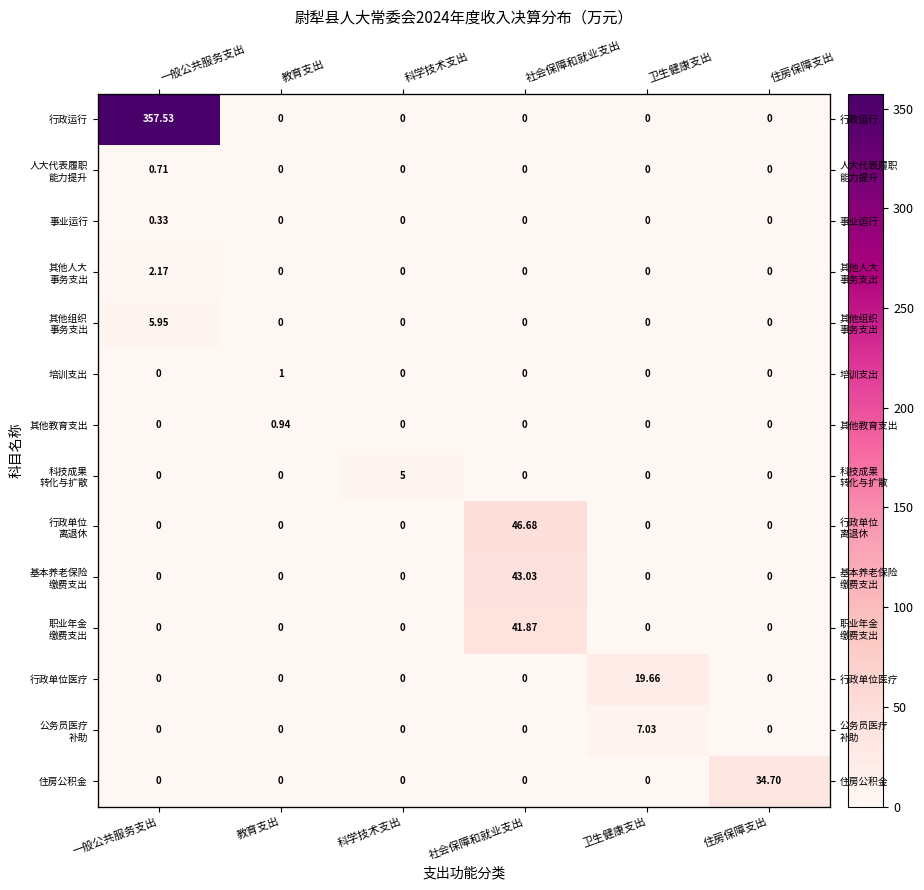

At how many categories does at least one series exceed 278?

1